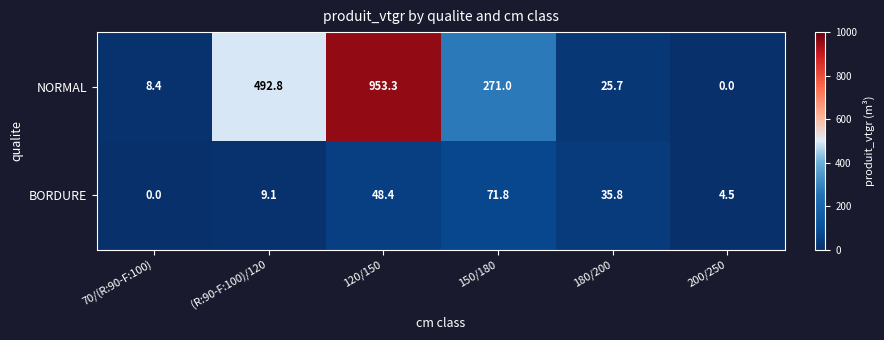

The value of NORMAL at 70/(R:90-F:100) is 8.4. True or false?

True